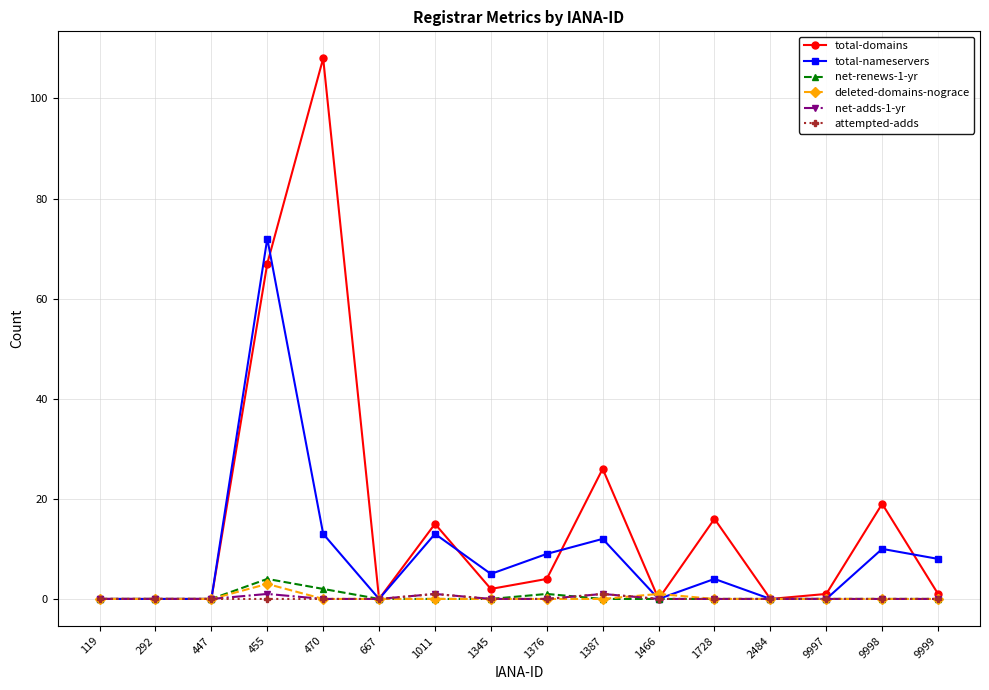

The value of total-nameservers at 2484 is 32. True or false?

False